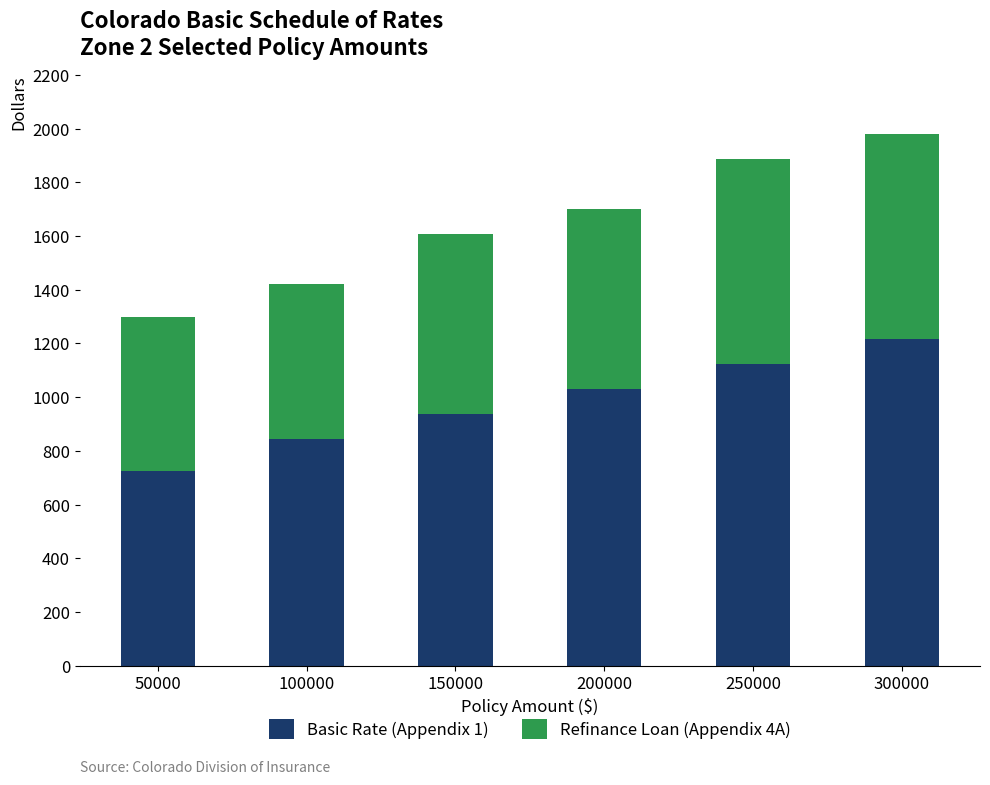

Count the Basic Rate (Appendix 1) values in the range 845 to 1122.

4